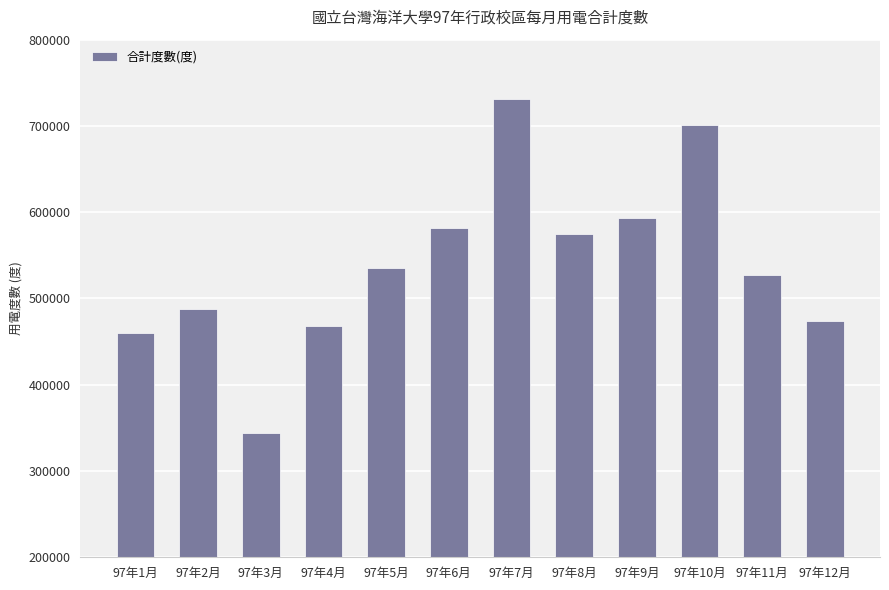

Reading left to right, transcribe all the data shown in this chart.

460400	487400	344600	467600	535000	582000	731800	574800	593600	701200	527200	474400